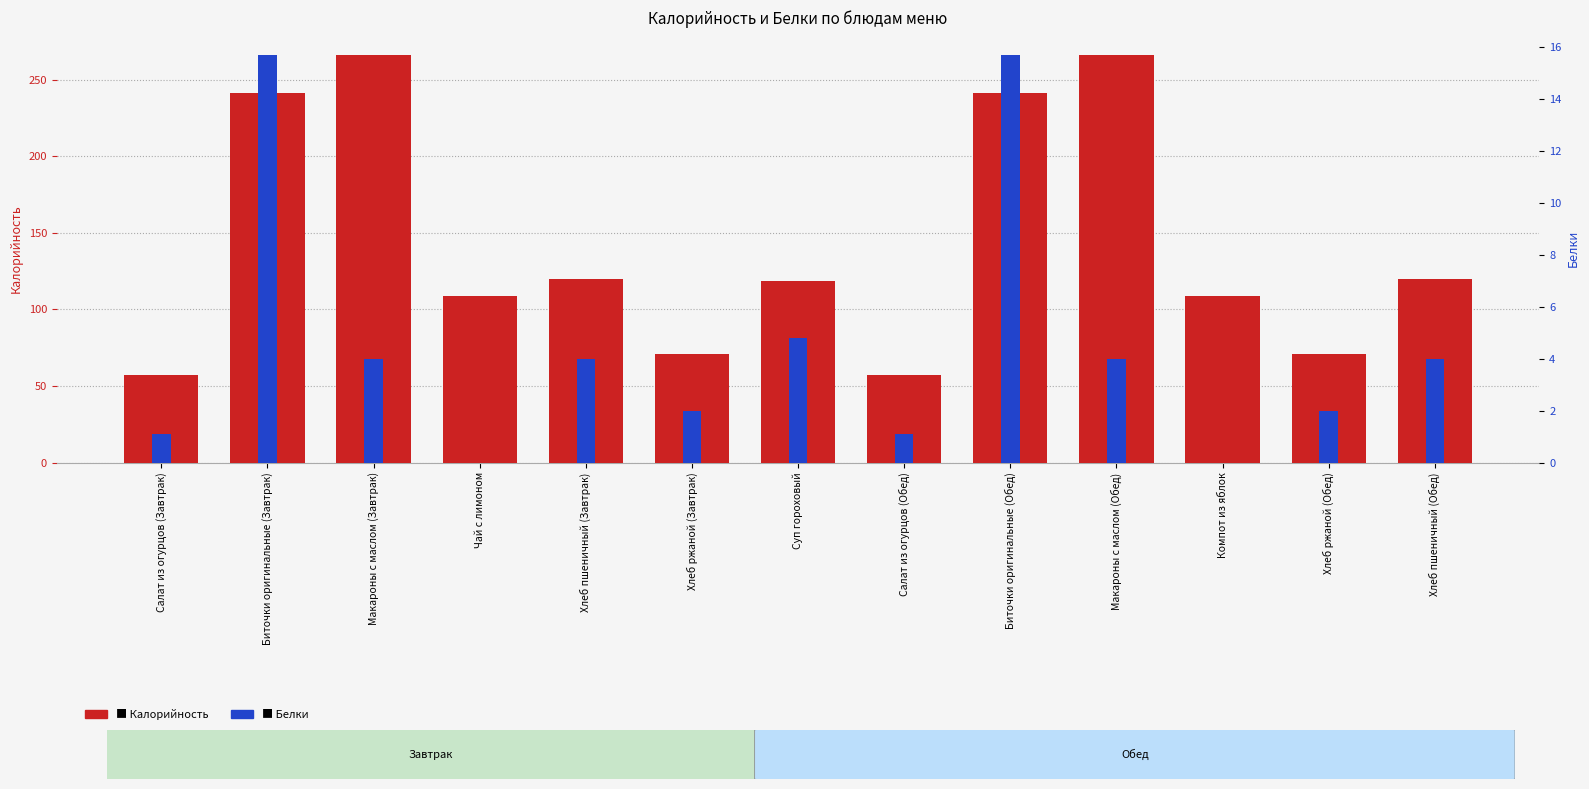

At which label is Белки closest to 7?

Суп гороховый